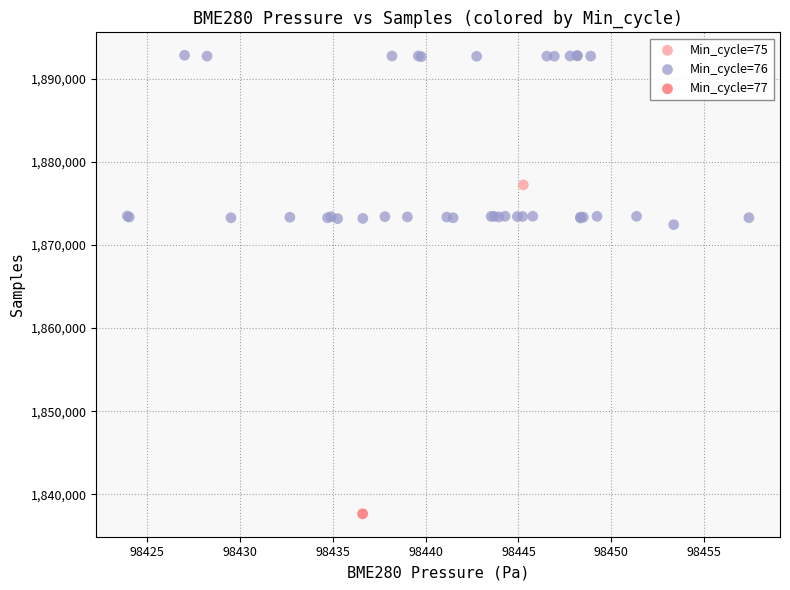

What are all the series names shown in the legend?

Min_cycle=75, Min_cycle=76, Min_cycle=77